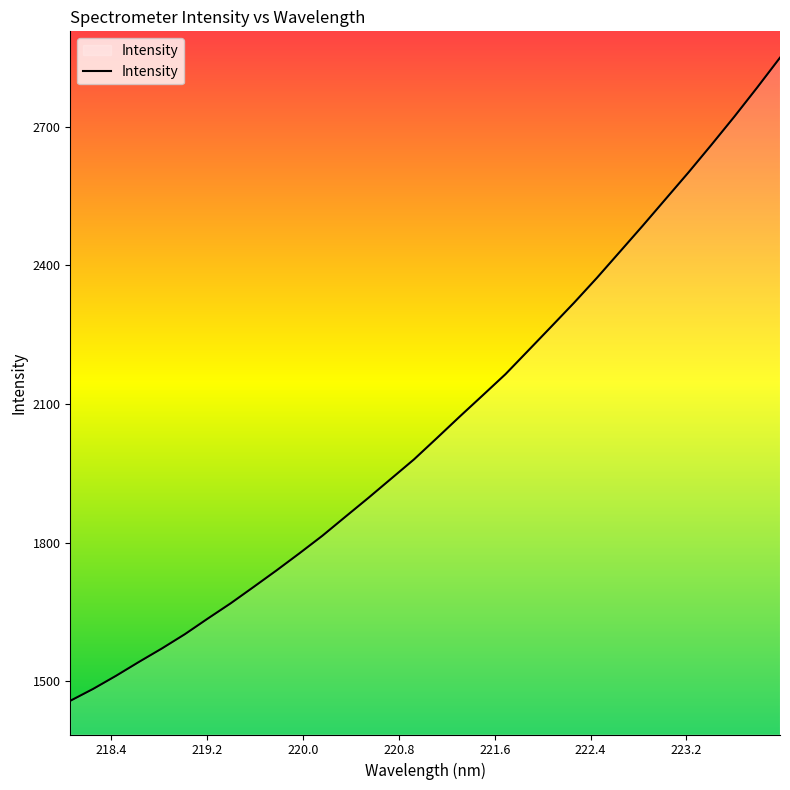

How many values are below 2026?

16